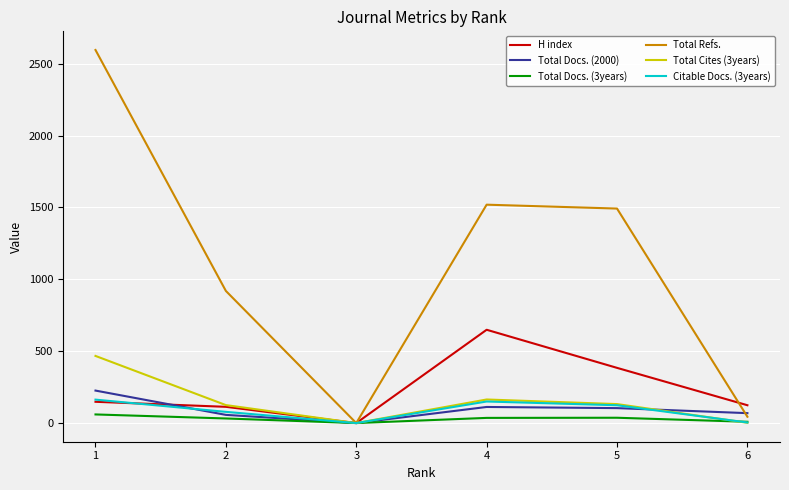

At which category is the sum across all series the highest?

1